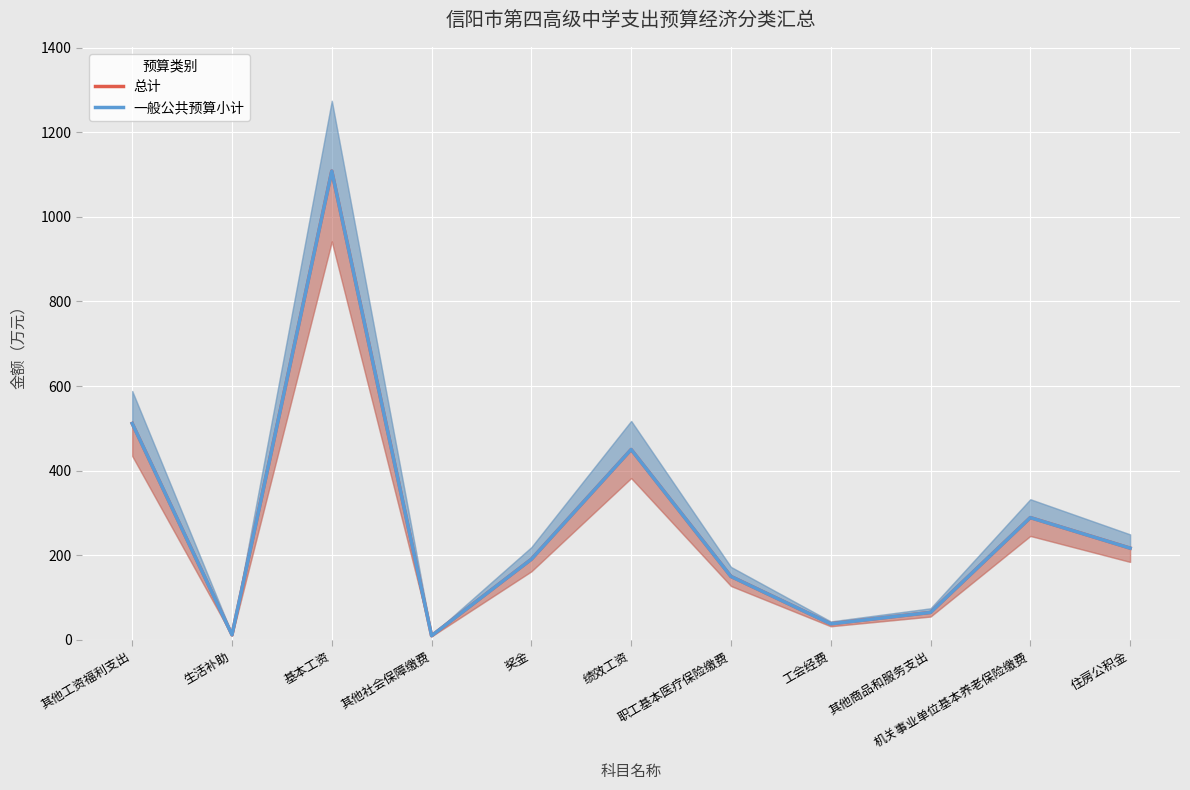

List the labels in order of 总计 value, largest first.

基本工资, 其他工资福利支出, 绩效工资, 机关事业单位基本养老保险缴费, 住房公积金, 奖金, 职工基本医疗保险缴费, 其他商品和服务支出, 工会经费, 生活补助, 其他社会保障缴费